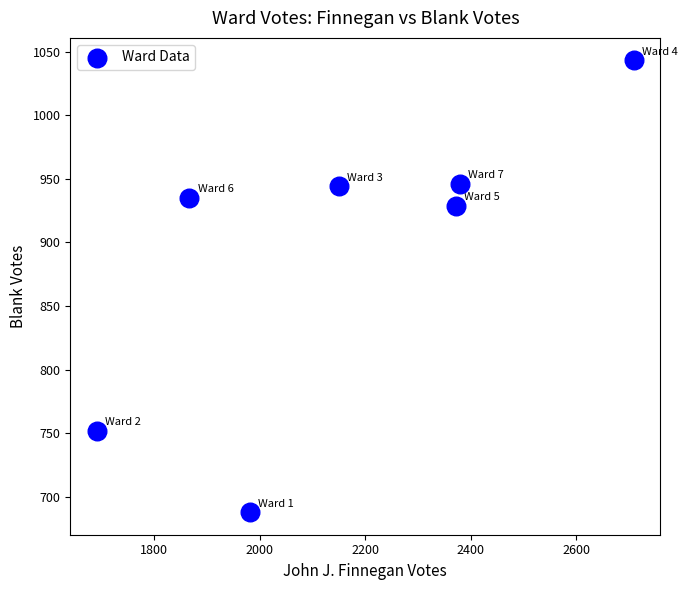

What is the range of Y values (max minus min)?

355